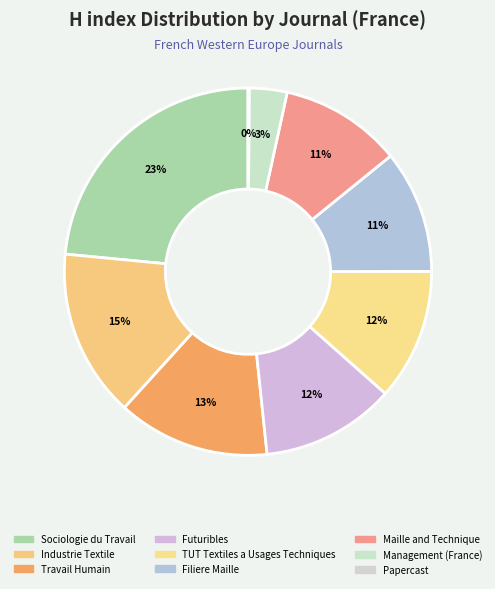

To the nearest percent, what is the difference between the largest and smallest slice percentages?

23%